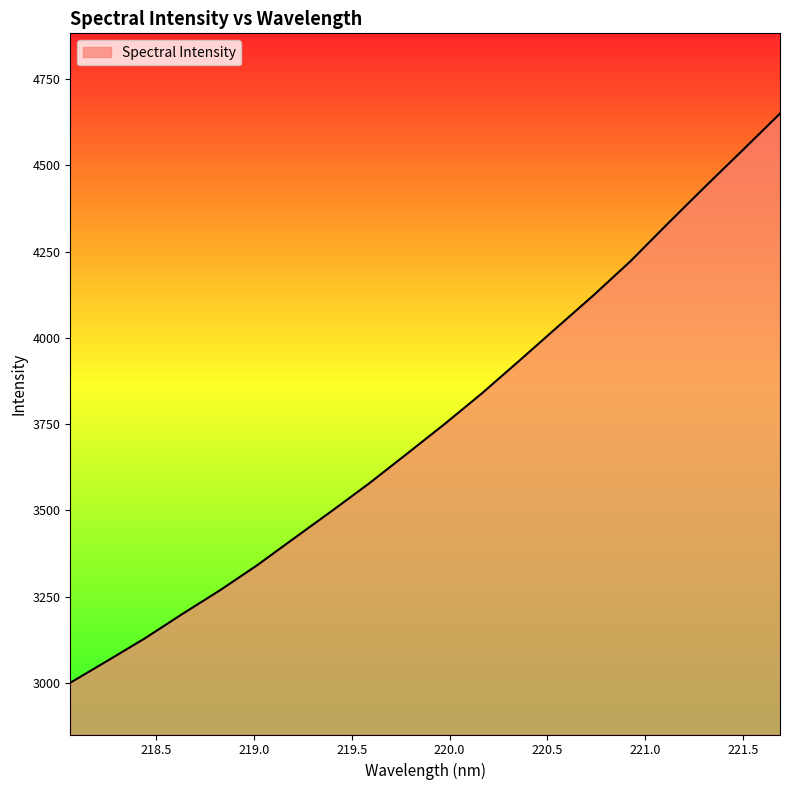

What is the maximum value shown in the chart?

4650.5